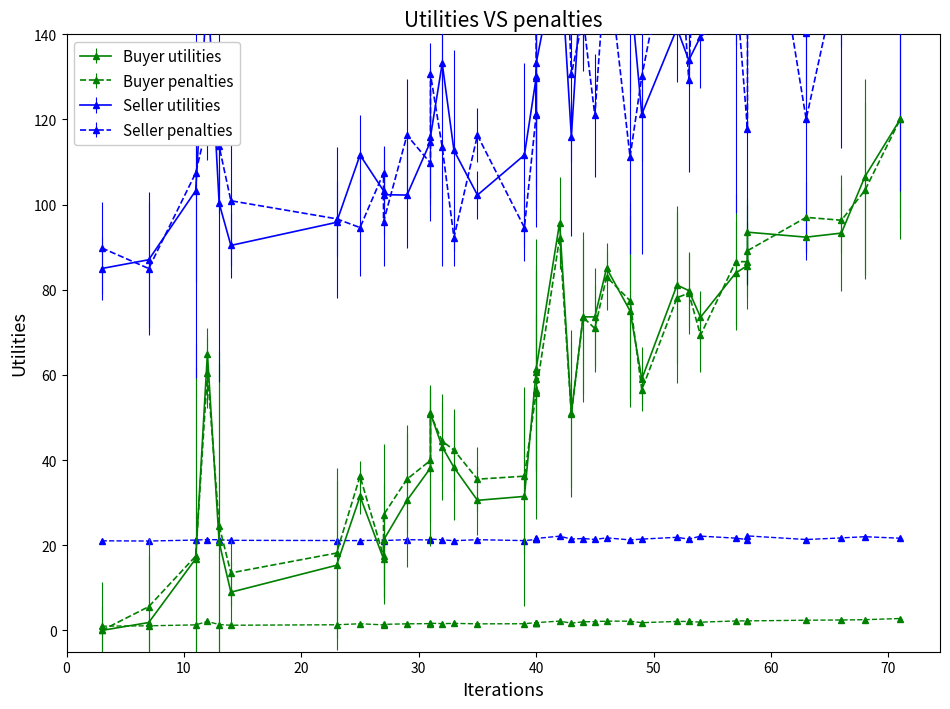

At how many categories does at least one series exceed 15?

37